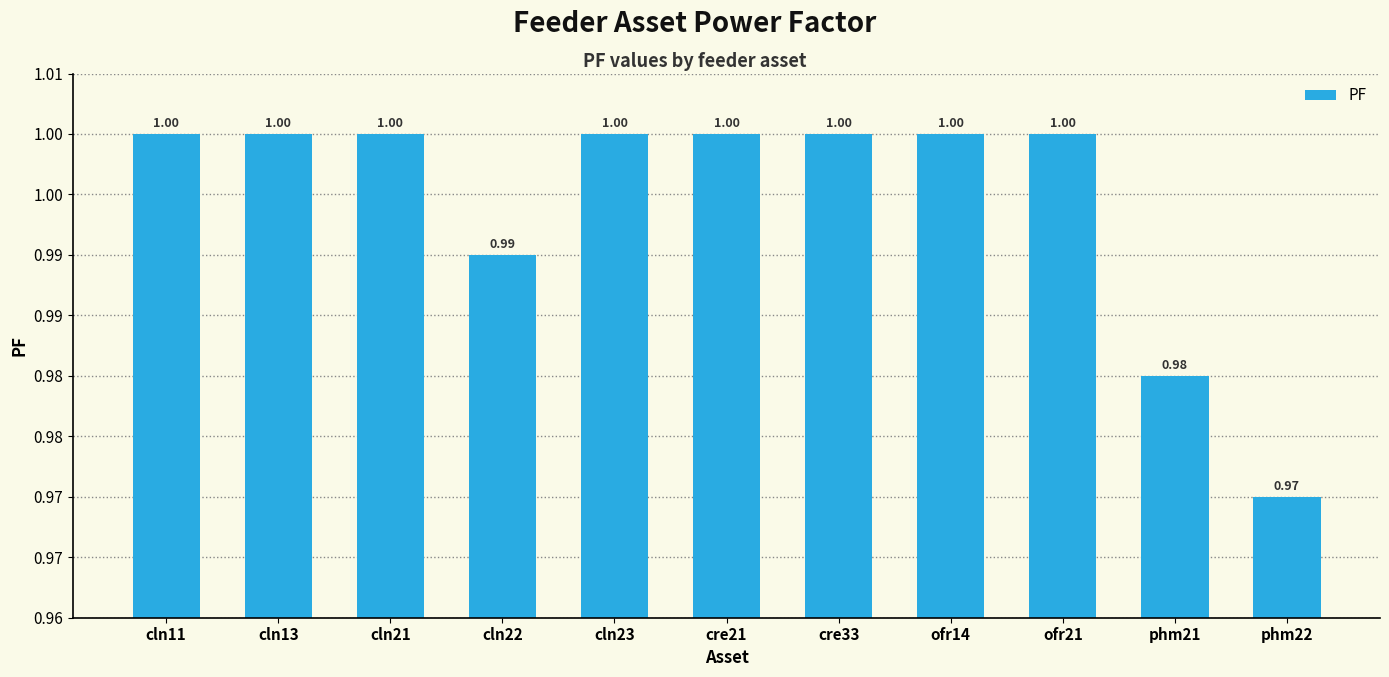

Does the chart contain any negative values?

No